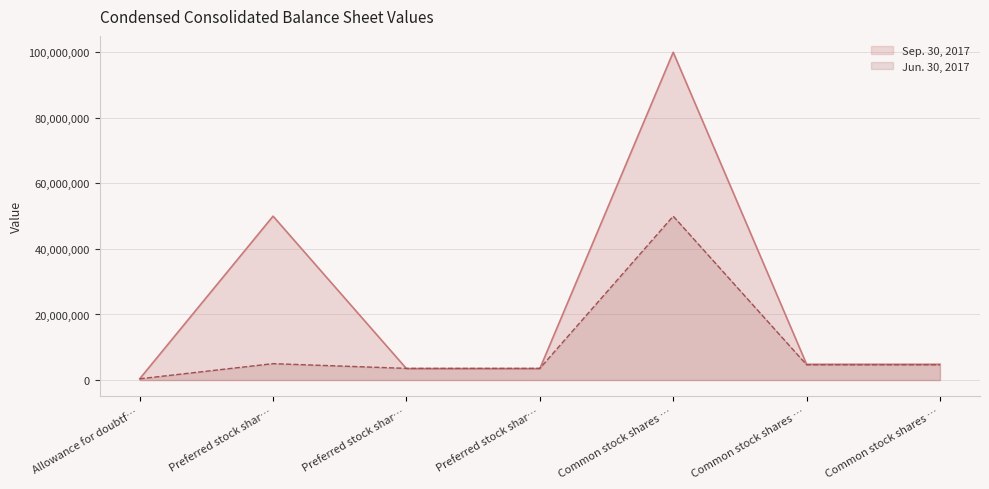

Which series has the largest range (max minus min)?

Sep. 30, 2017